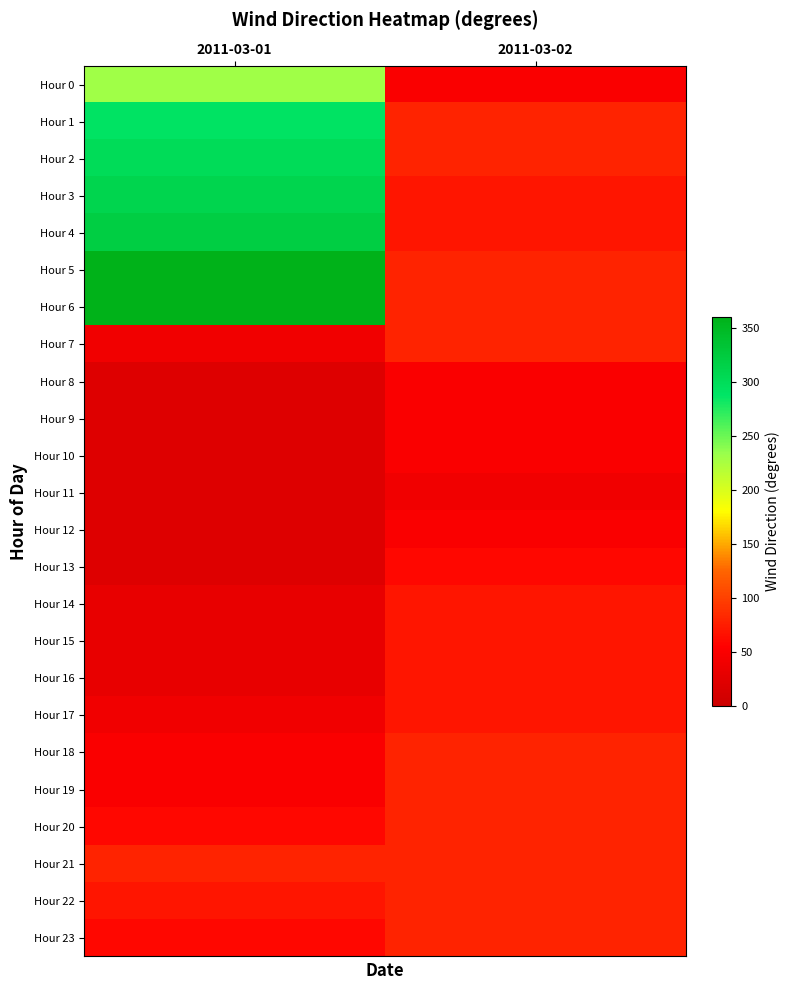

What is the spread (max minus min) of values at 2011-03-01?

340